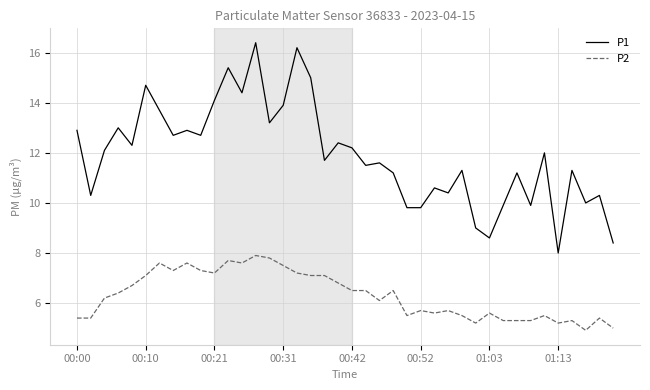

What is the average value of the P2 series?

6.3